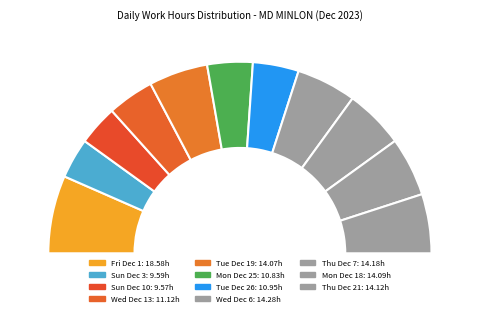

Which slice is the smallest?

Sun Dec 10